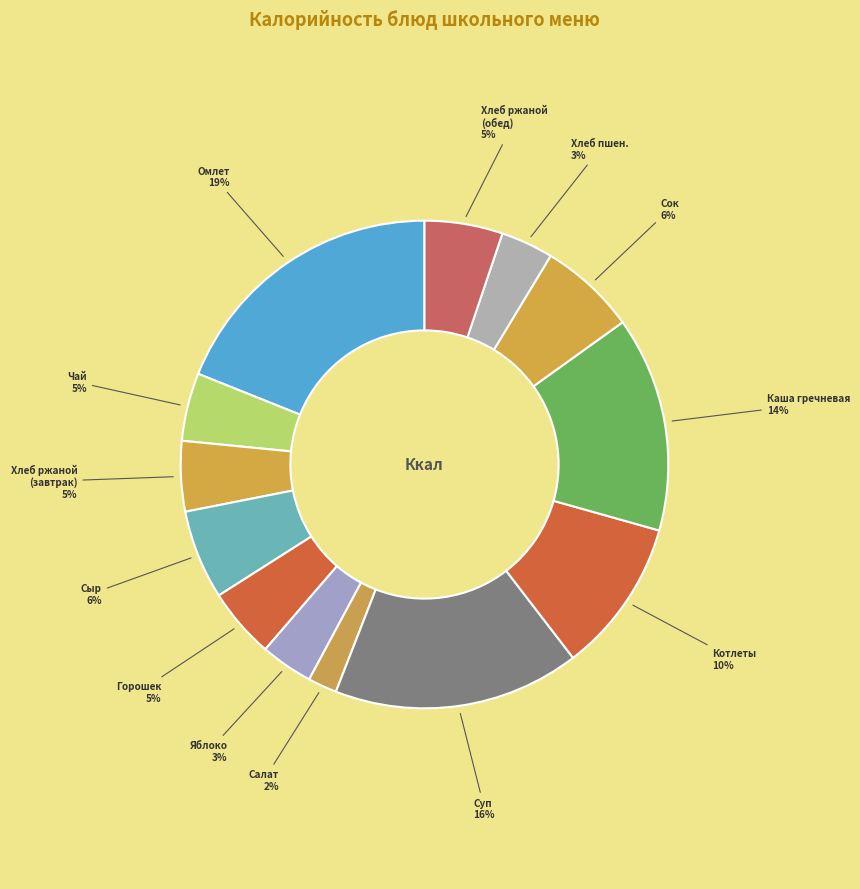

Is there a majority slice in this chart?

No